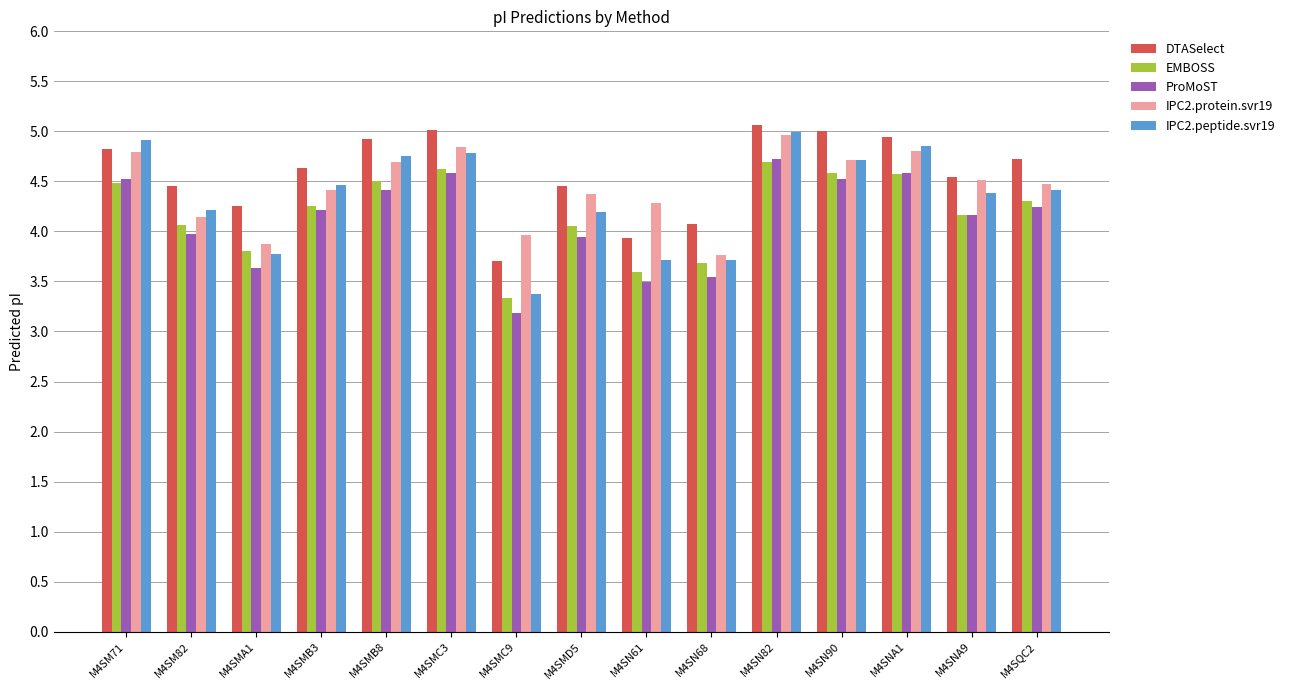

Which series changed the most between M4SMA1 and M4SMB8?

IPC2.peptide.svr19